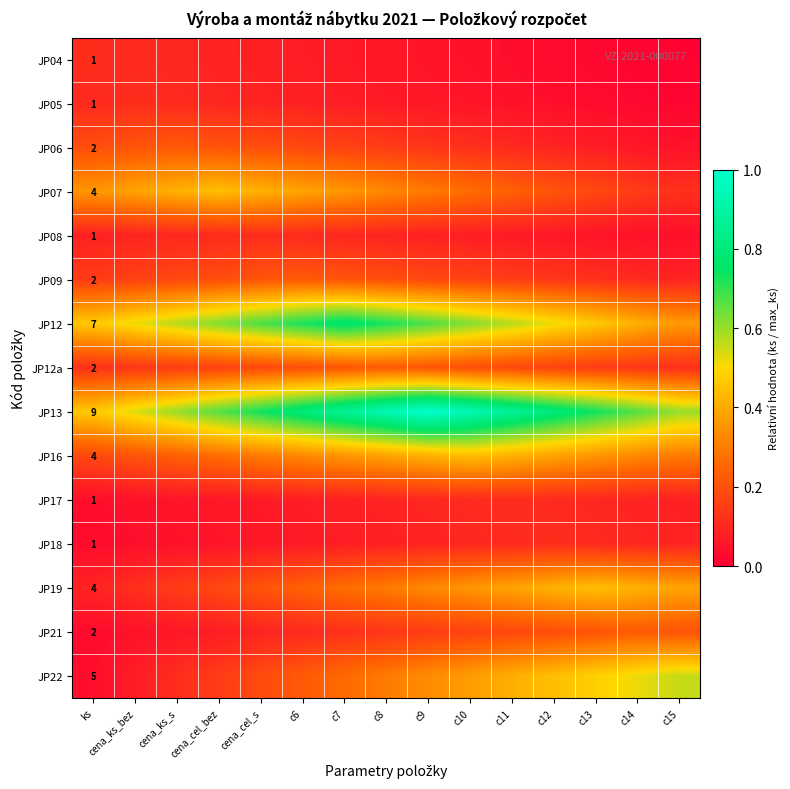

Rank the series at c6 from highest to lowest value.

JP13, JP12, JP07, JP16, JP19, JP09, JP22, JP12a, JP06, JP08, JP21, JP05, JP04, JP17, JP18